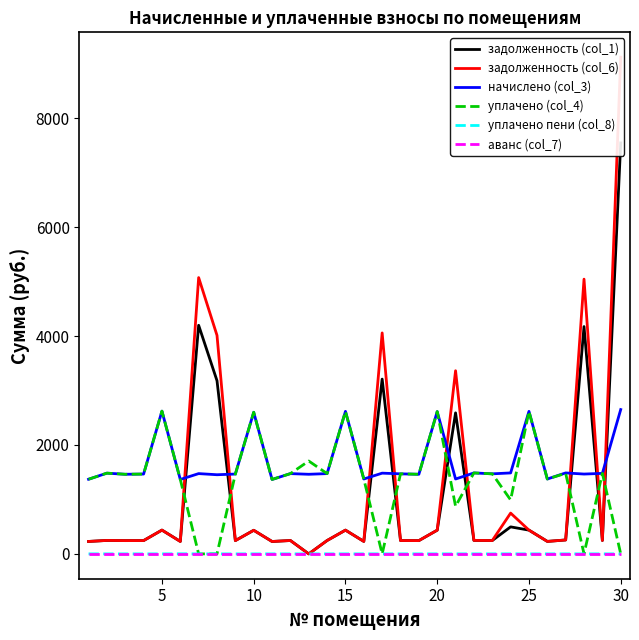

What value does the уплачено (col_4) series have at 5?

2620.6